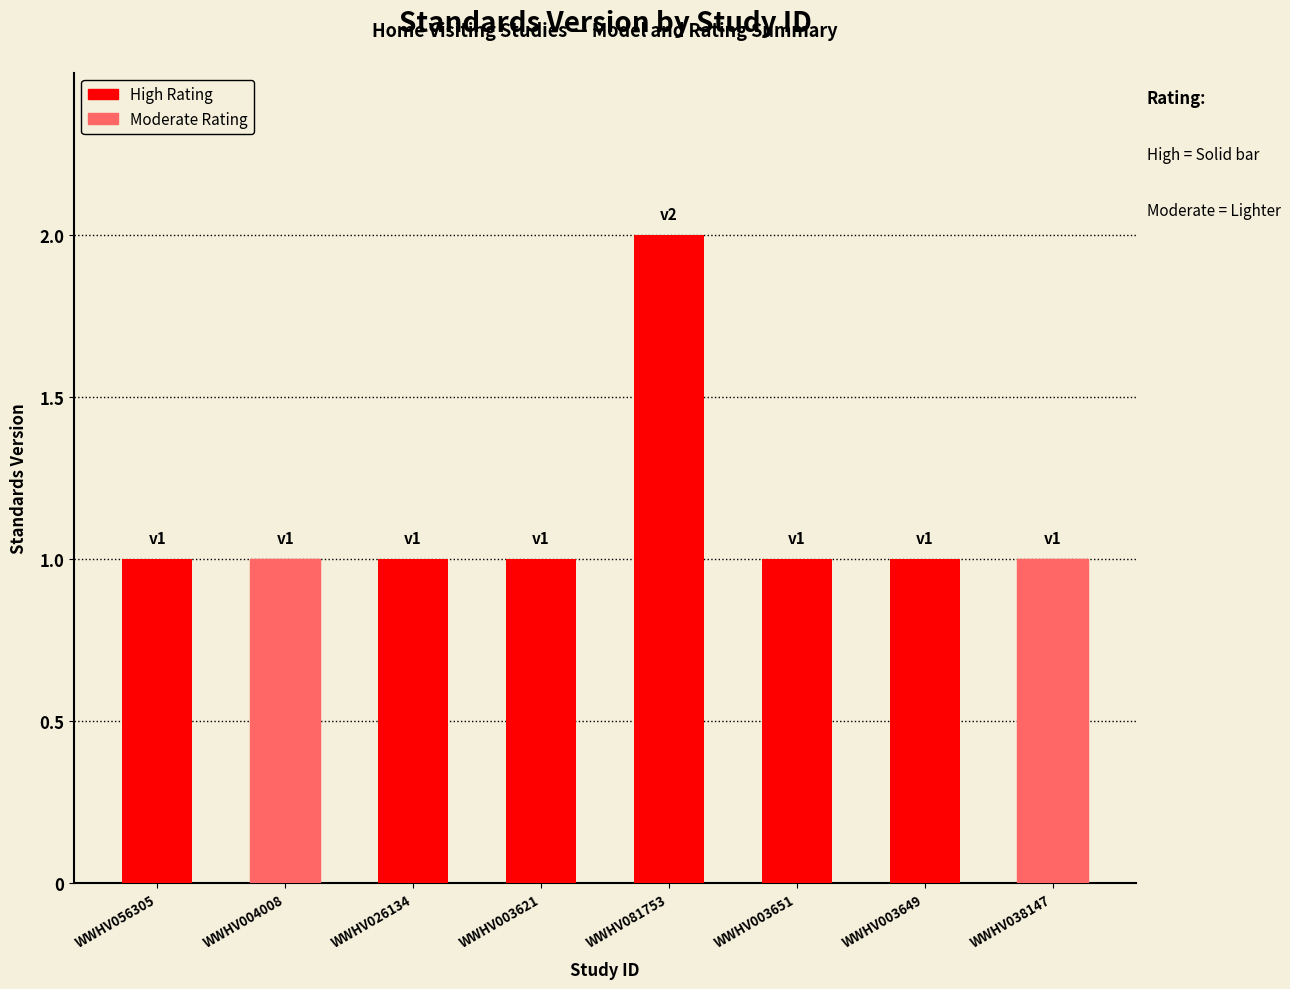

What is the label of the 3rd bar from the left?

WWHV026134